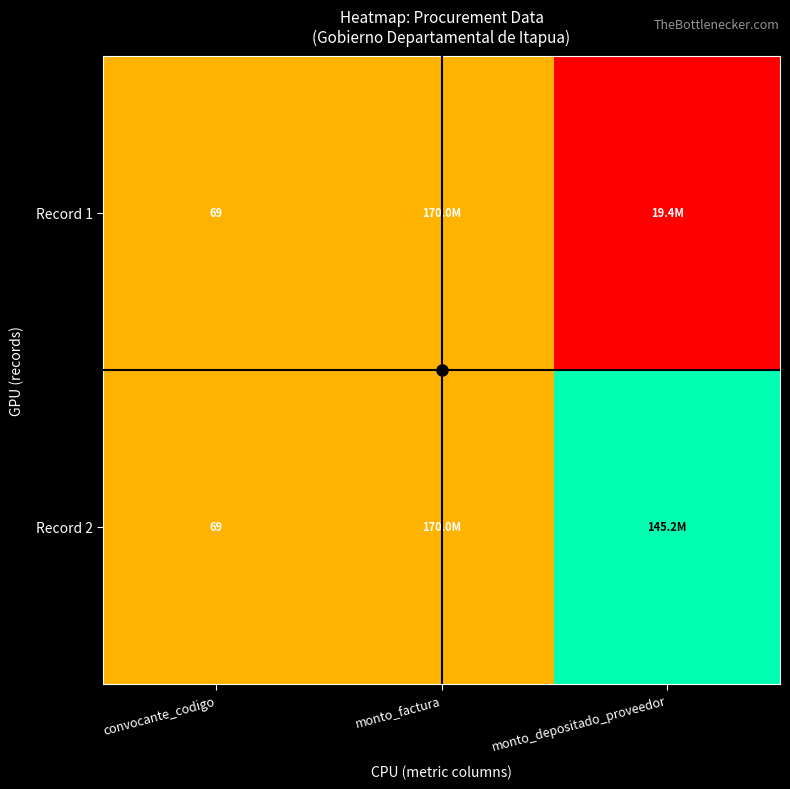

True or false: Record 2 has a value of 97.7 at convocante_codigo.

False